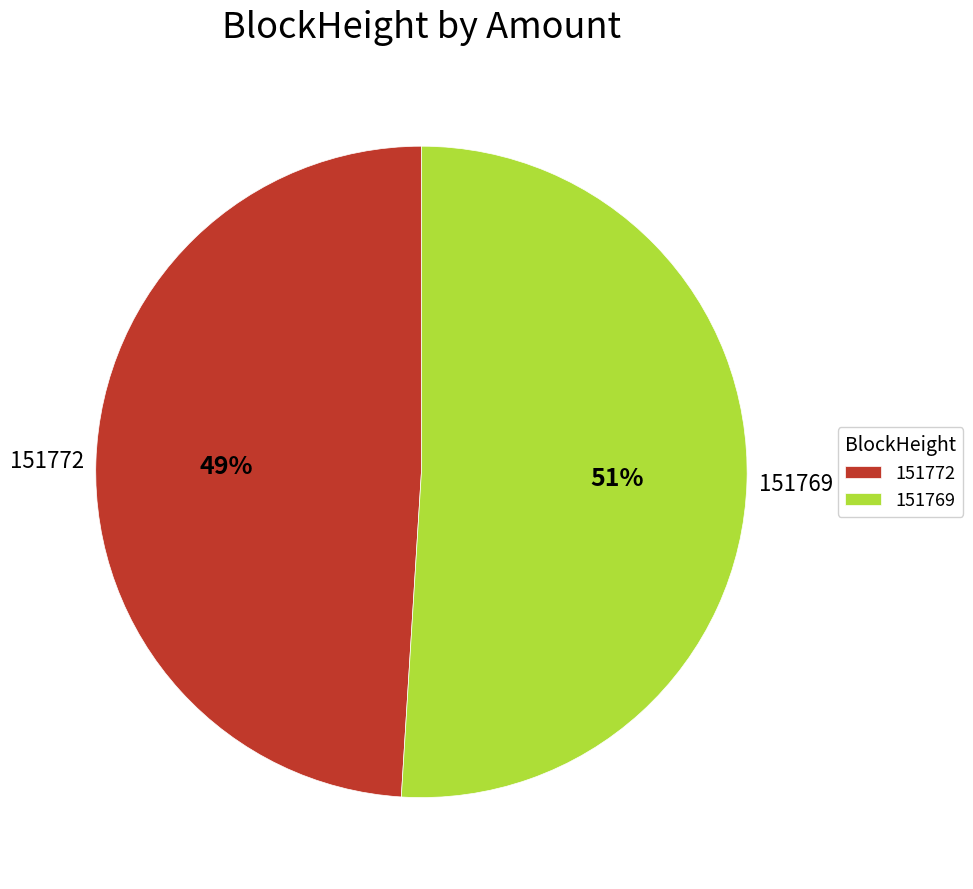

The 151772 slice represents 42% of the pie. True or false?

False